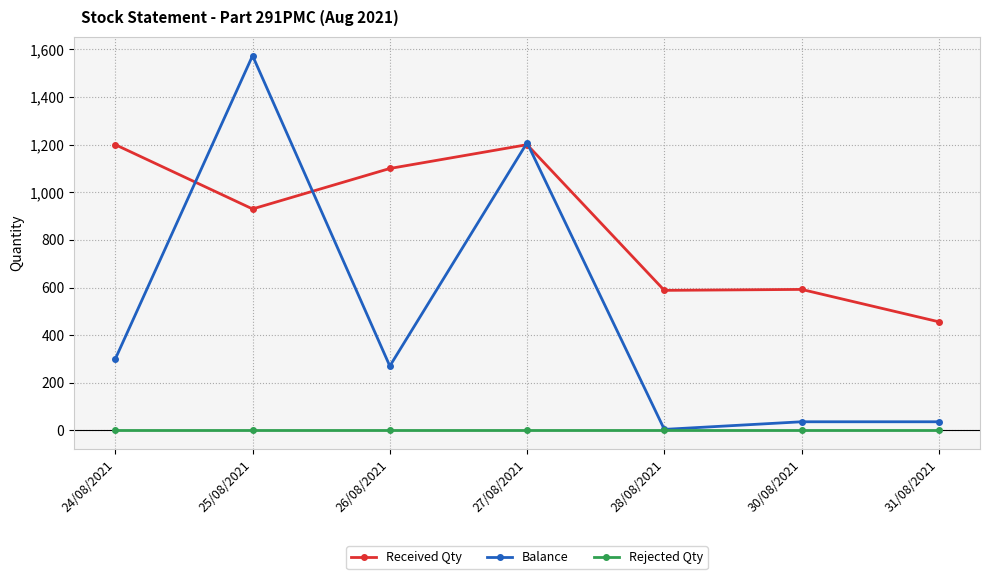

What is the minimum value for Balance?

4